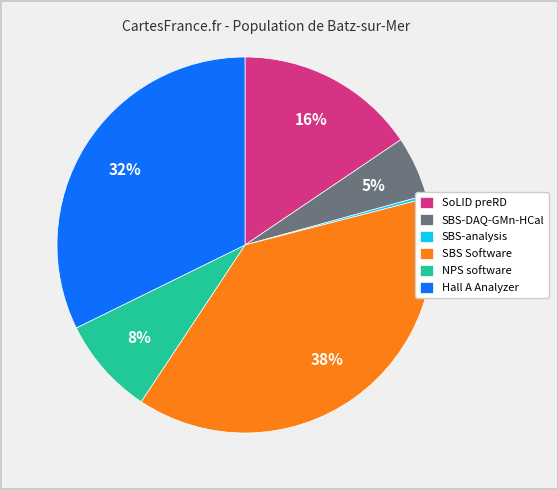

Combined, do SoLID preRD and Hall A Analyzer account for over 50%?

No